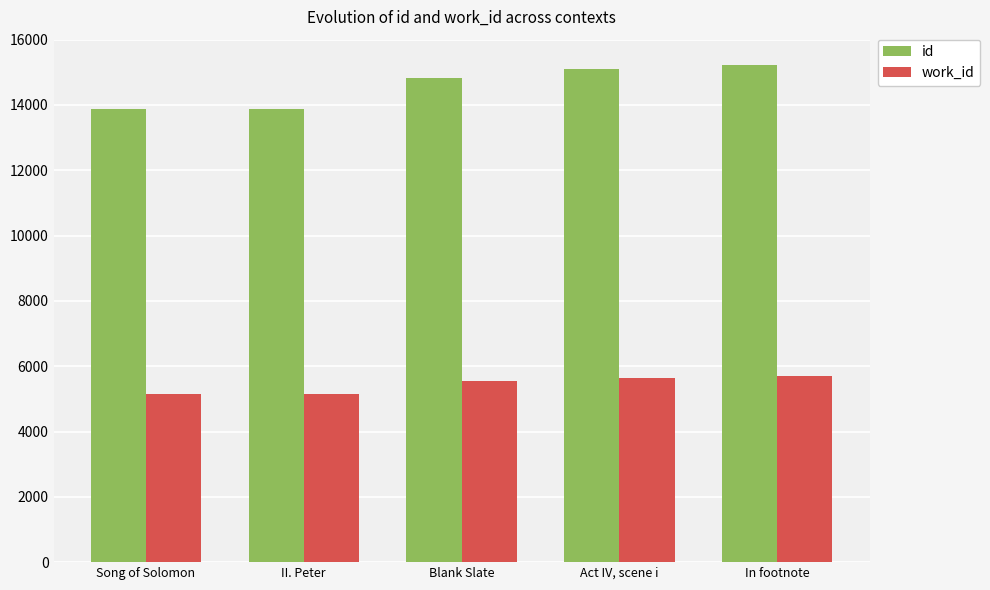

Rank the series by their maximum value, from highest to lowest.

id, work_id